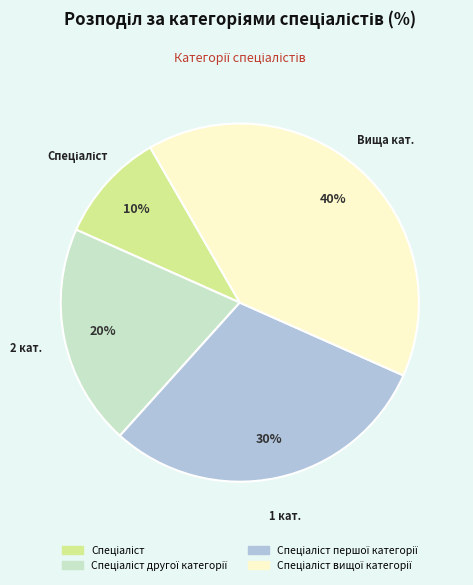

To the nearest percent, what is the difference between the largest and smallest slice percentages?

30%